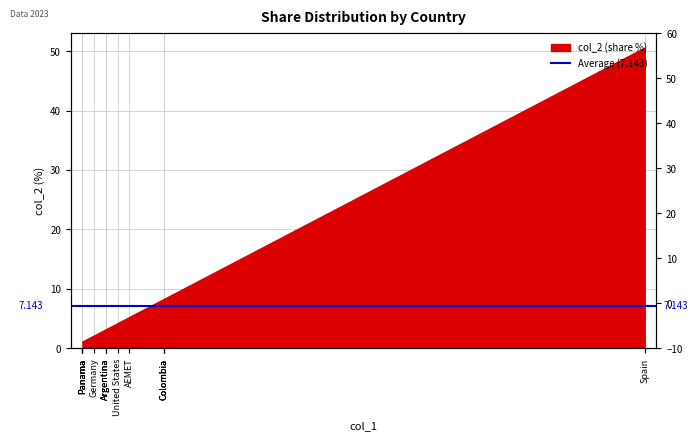

What is the sum of all values?

100.0